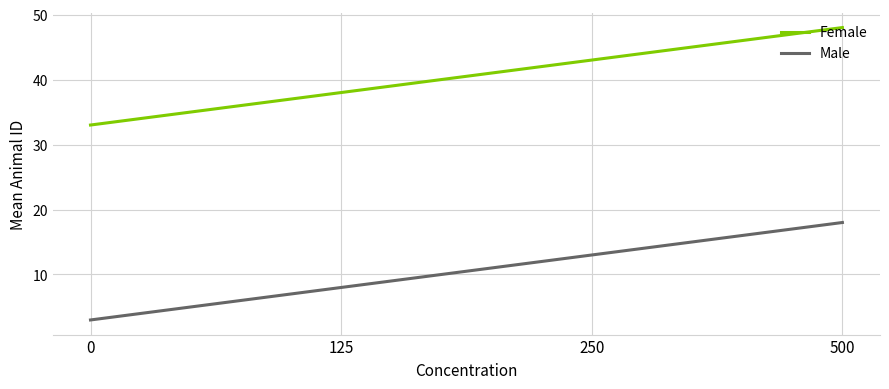

Reading left to right, list all the values displayed in this chart.

Female: 0=33	125=38	250=43	500=48
Male: 0=3	125=8	250=13	500=18